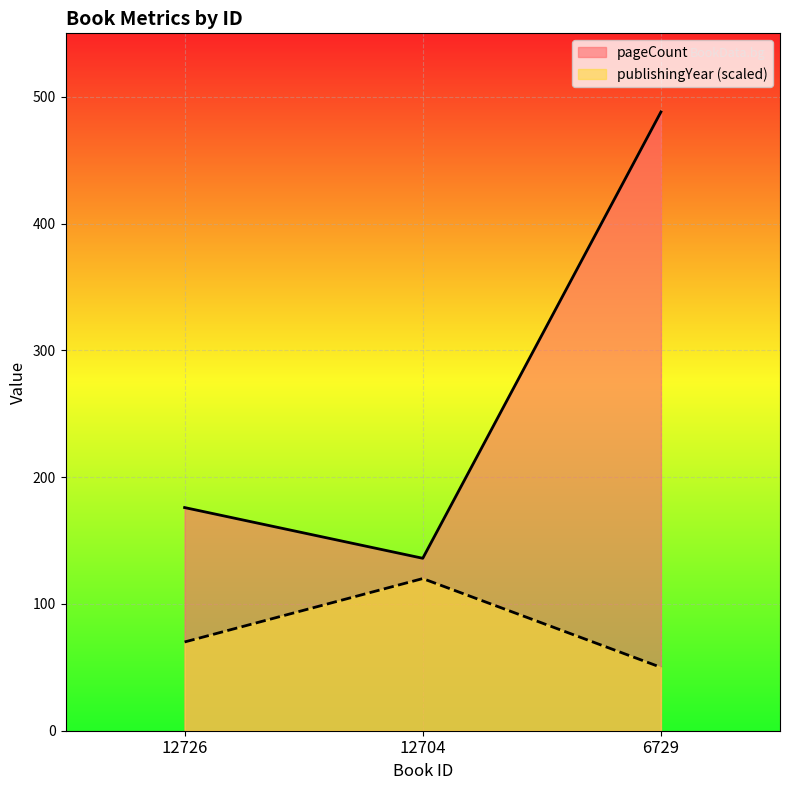

List the labels in order of publishingYear value, smallest first.

6729, 12726, 12704